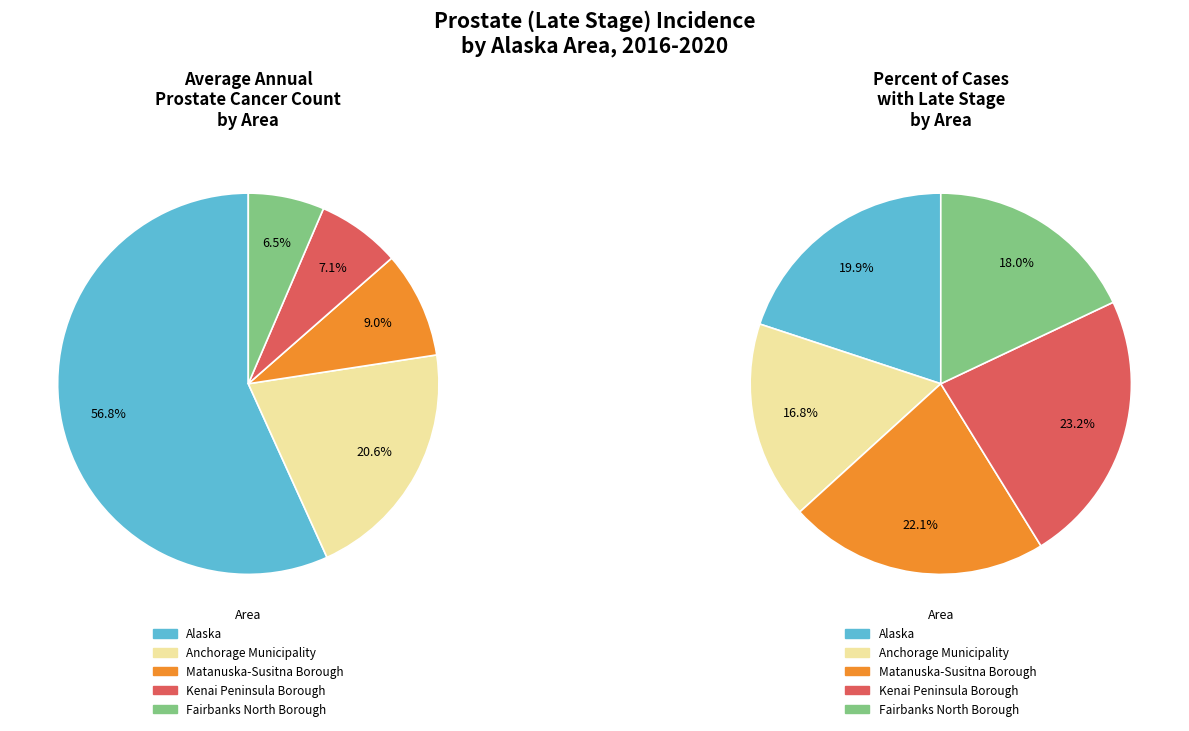

To the nearest percent, what is the difference between the largest and smallest slice percentages?

50%